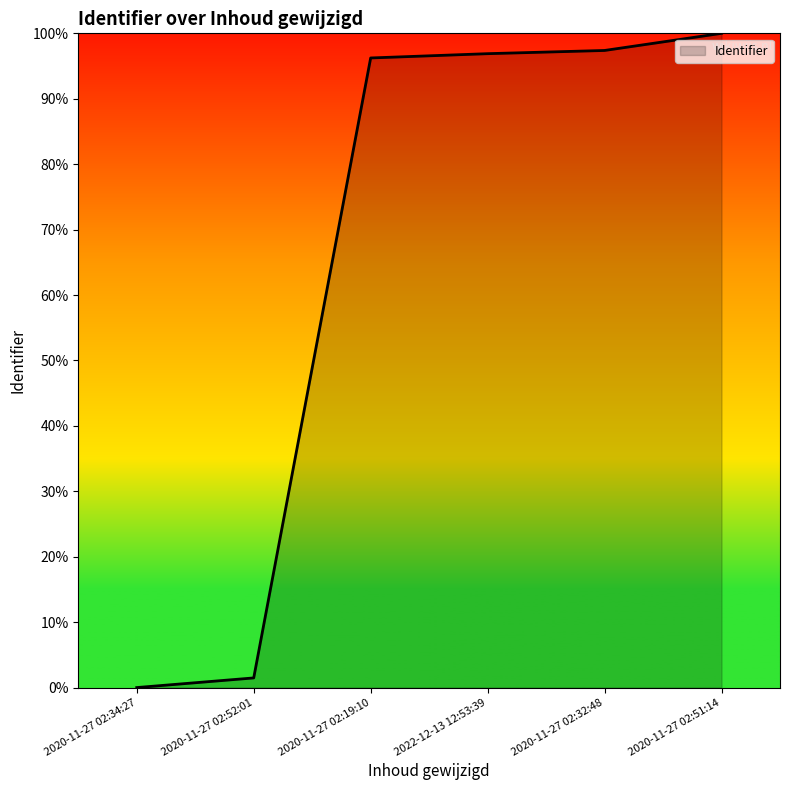

Reading right to left, transcribe all the data shown in this chart.

2020-11-27 02:51:14=100.0	2020-11-27 02:32:48=97.4	2022-12-13 12:53:39=96.9	2020-11-27 02:19:10=96.2	2020-11-27 02:52:01=1.5	2020-11-27 02:34:27=0.0